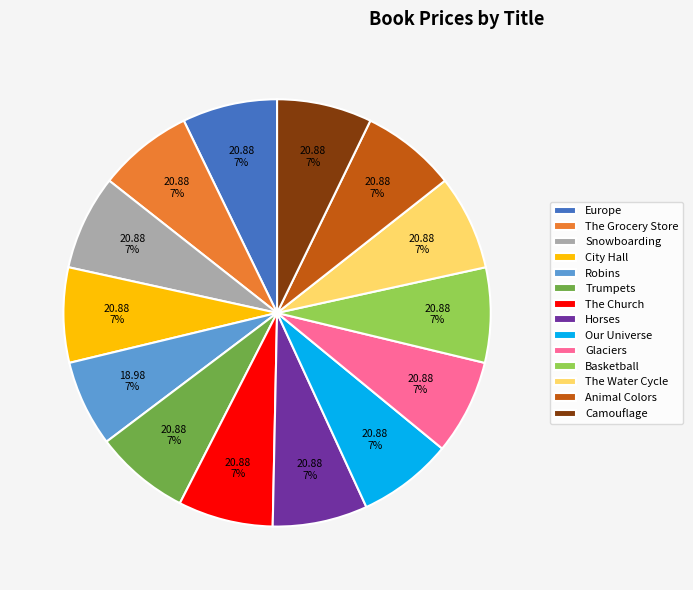

To the nearest percent, what is the combined percentage of Snowboarding and Camouflage?

14%